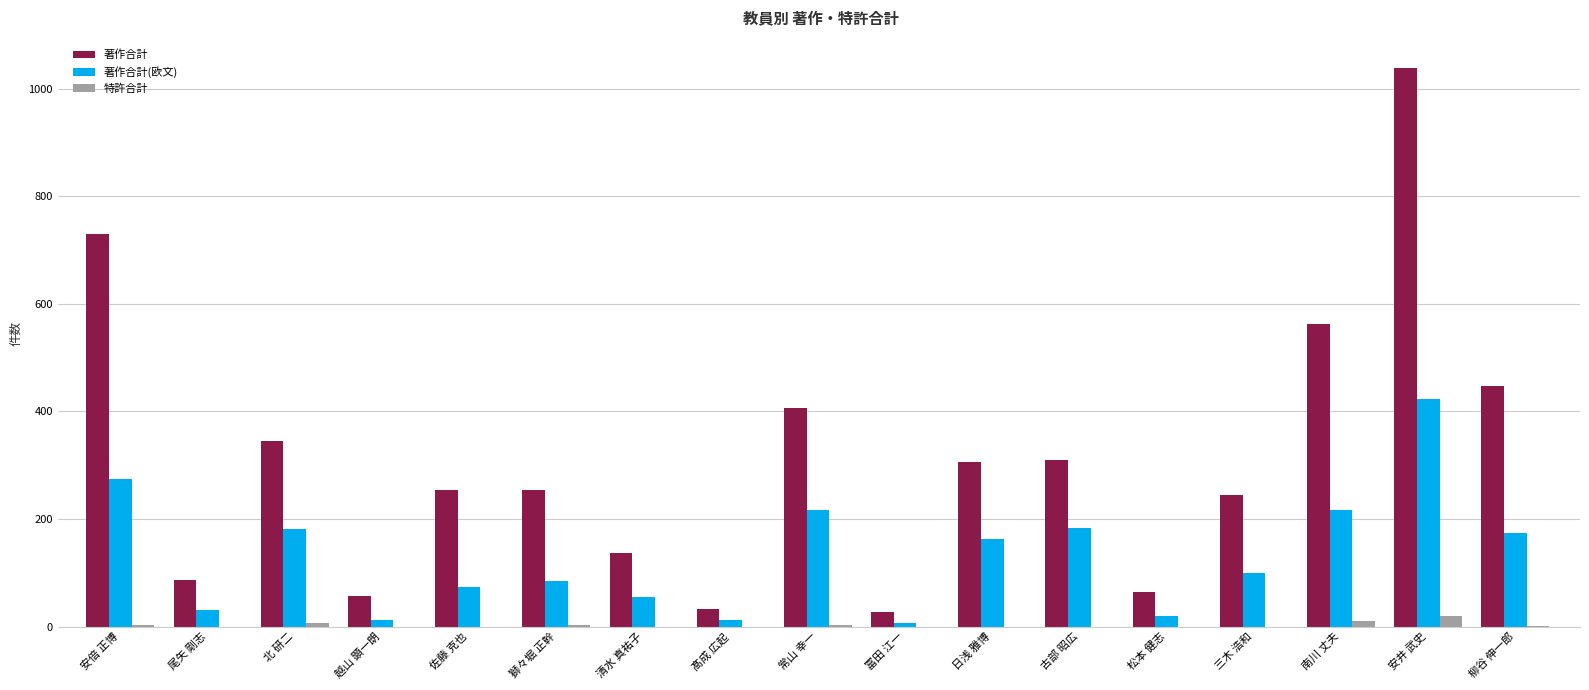

True or false: 著作合計 has a value of 758 at 柳谷 伸一郎.

False